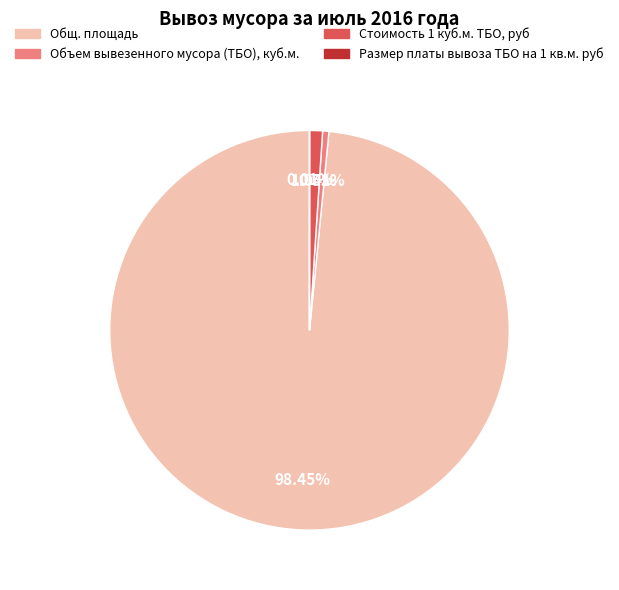

To the nearest percent, what percentage of the pie is Общ. площадь?

98%